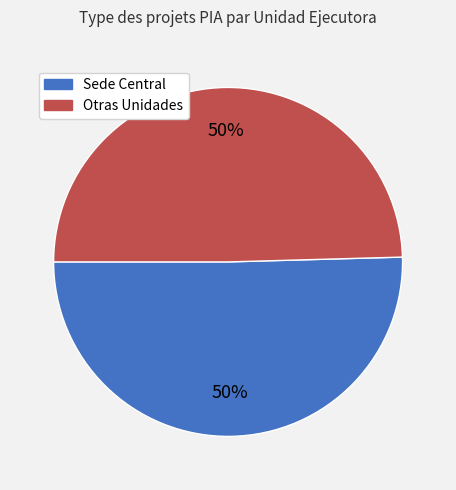

How many segments does this pie chart have?

2